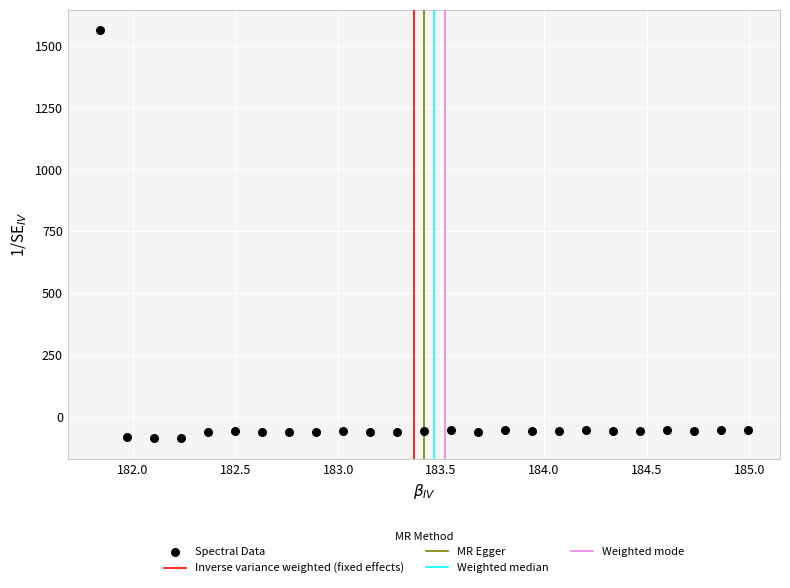

What is the range of Y values (max minus min)?

1650.5